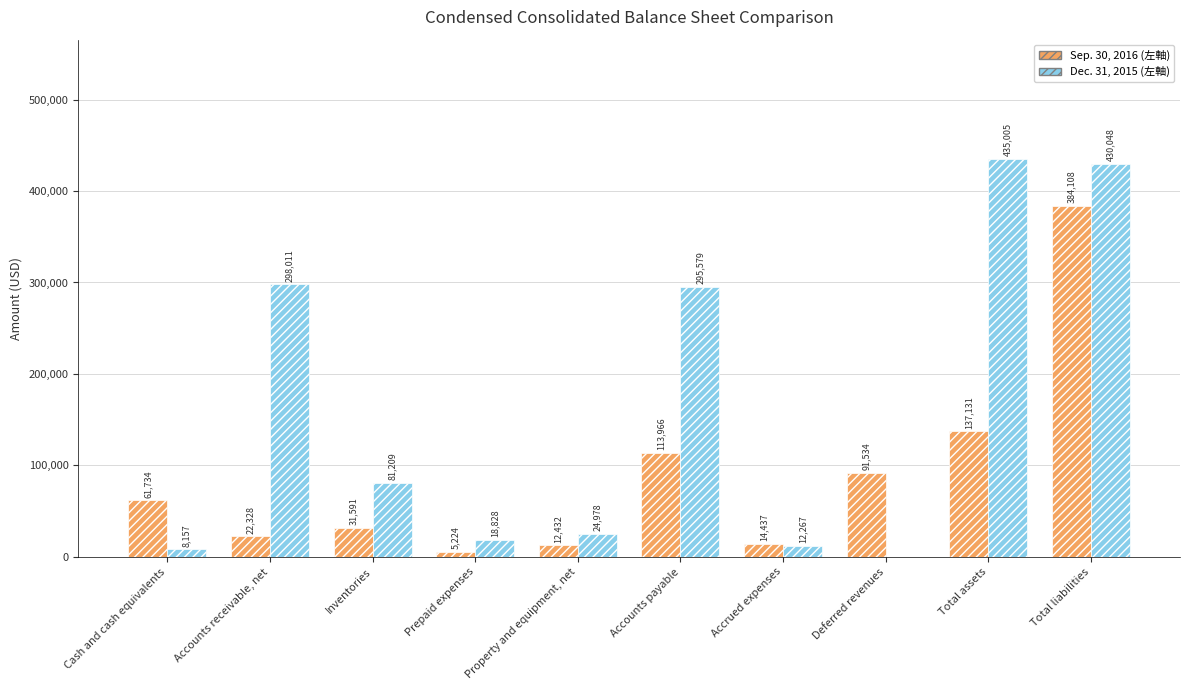

What is the total value across all series at Total assets?

572136